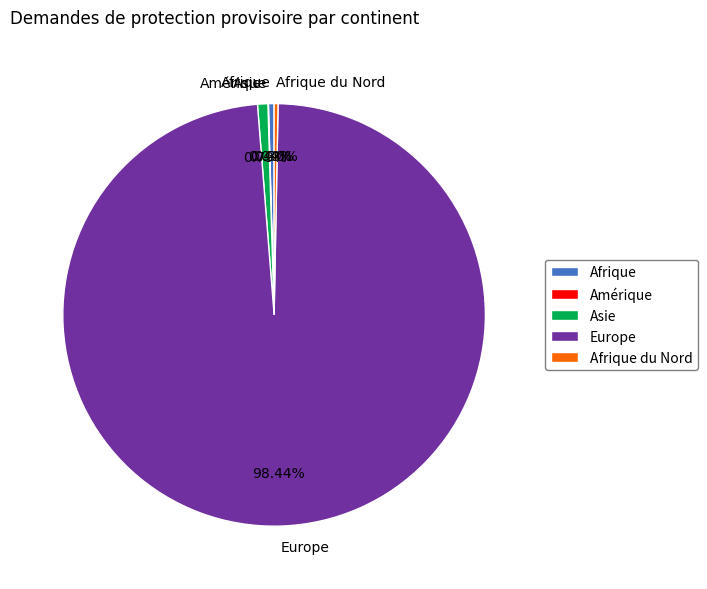

Which category has the biggest portion of the pie?

Europe